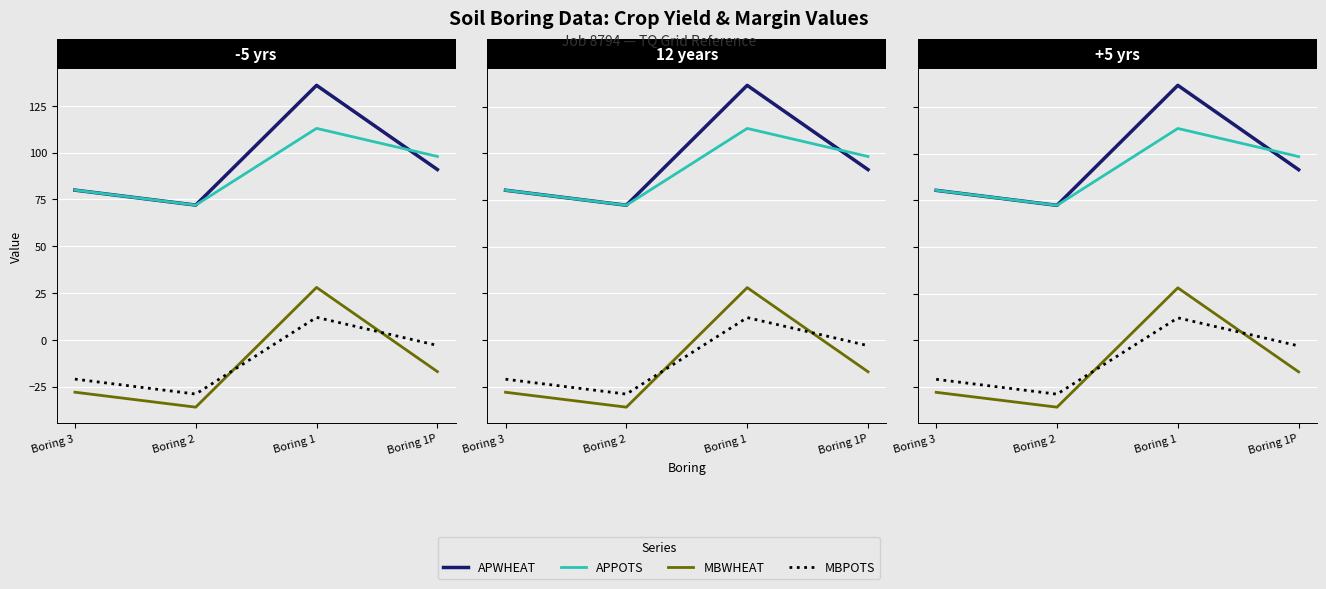

Which category has the lowest value in the APWHEAT series?

Boring 2